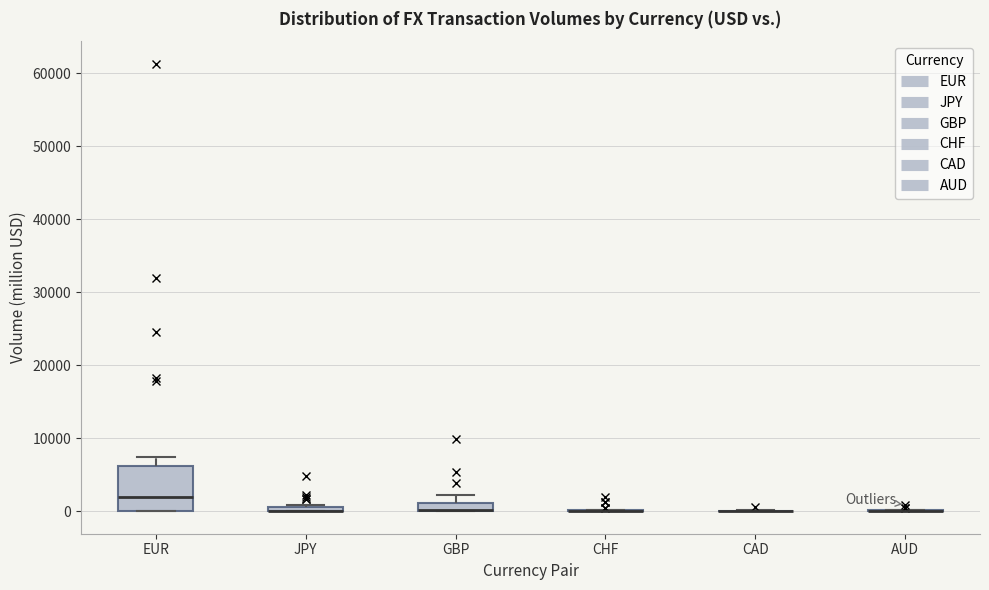

Which box is the tallest, from its lower edge to its upper edge?

EUR